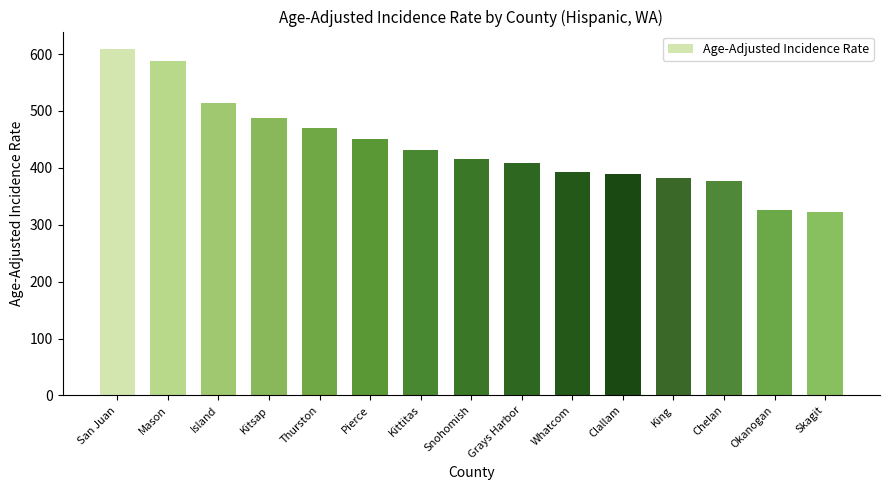

Reading right to left, what are all the values shown in this chart?

322.2	326.4	376.7	382.0	388.8	393.4	407.7	416.1	431.2	451.4	470.8	487.7	513.3	588.5	609.2